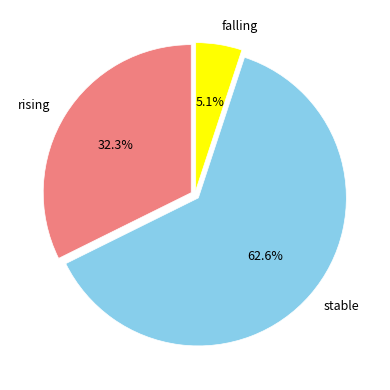

Does any single category account for the majority?

Yes